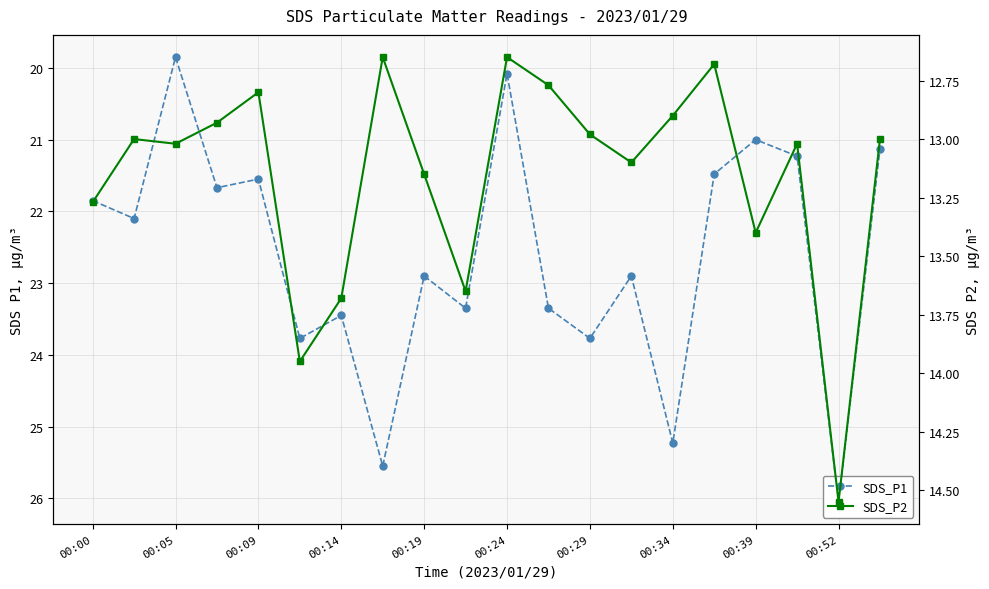

List the series in order of their overall mean, lowest first.

SDS_P2, SDS_P1